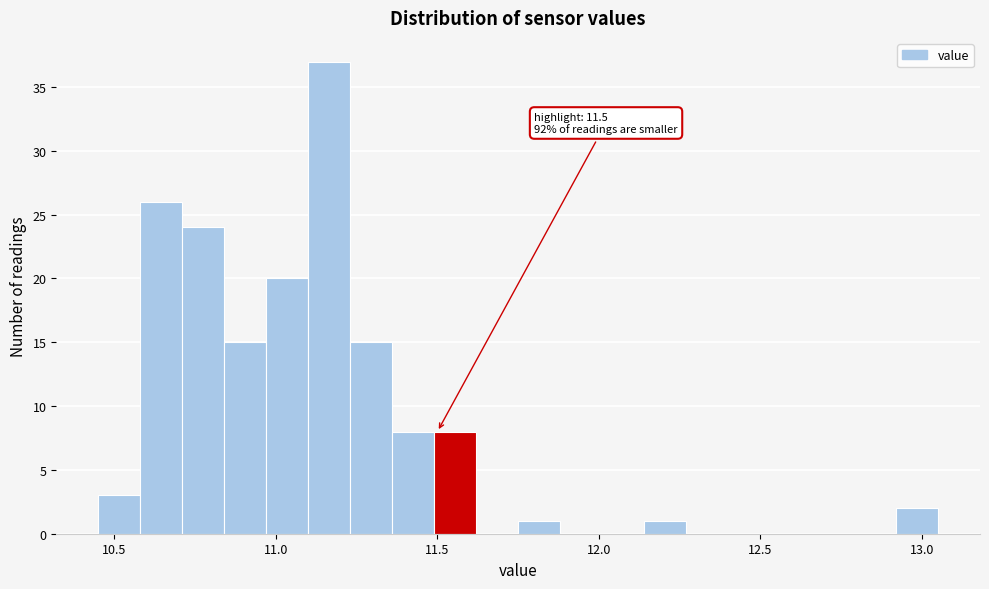

Read against the x-axis, roughly where is the centre of the tallest bar?

11.15